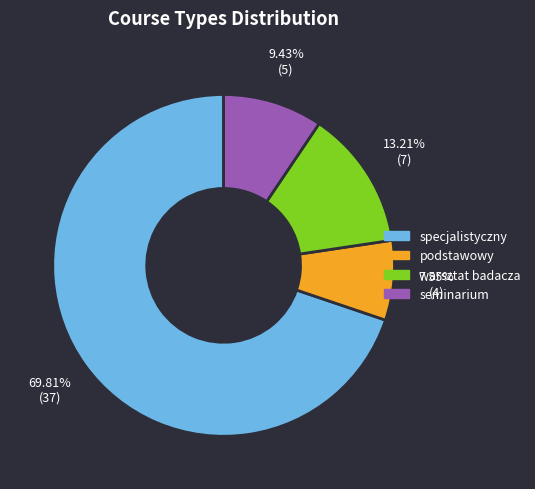

How much of the chart is everything except specjalistyczny?

30.2%